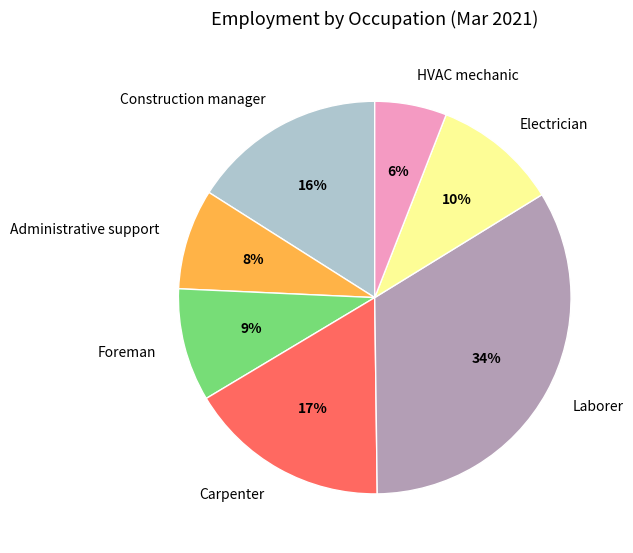

To the nearest percent, what is the combined percentage of Administrative support and Laborer?

42%